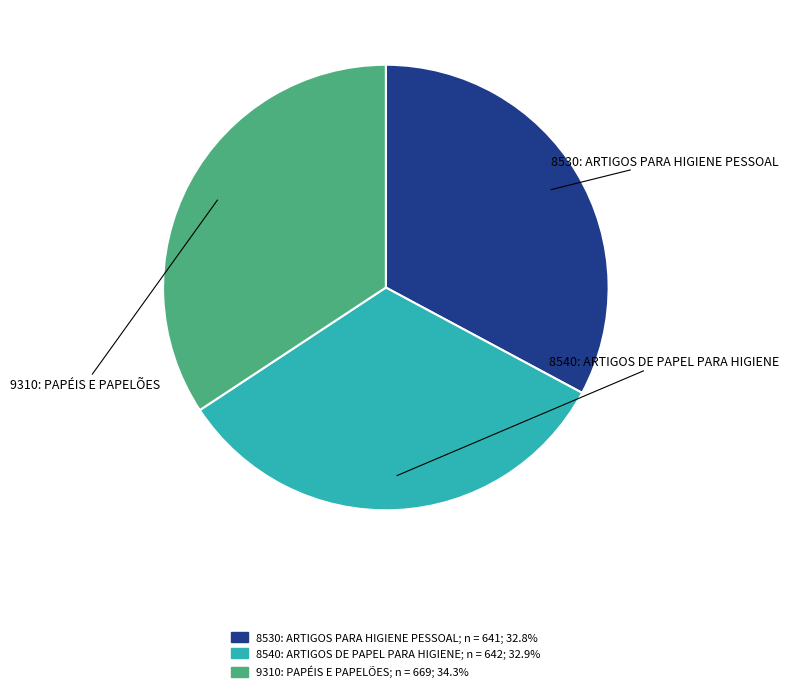

Does any single category account for the majority?

No